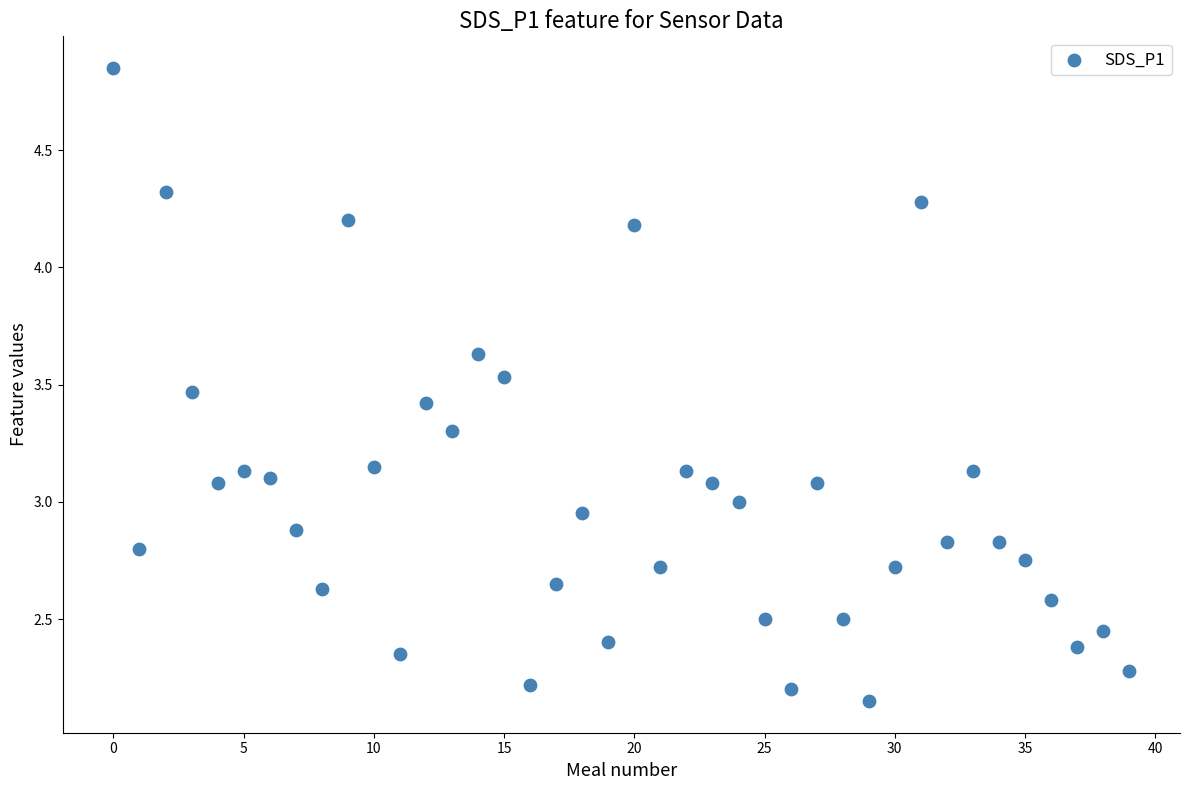

What is the range of Y values (max minus min)?

2.7